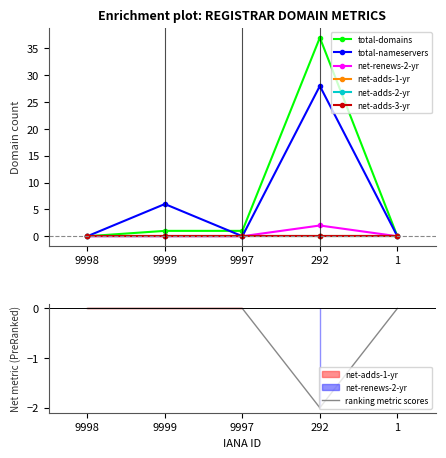

Which category has the lowest value in the total-nameservers series?

9998